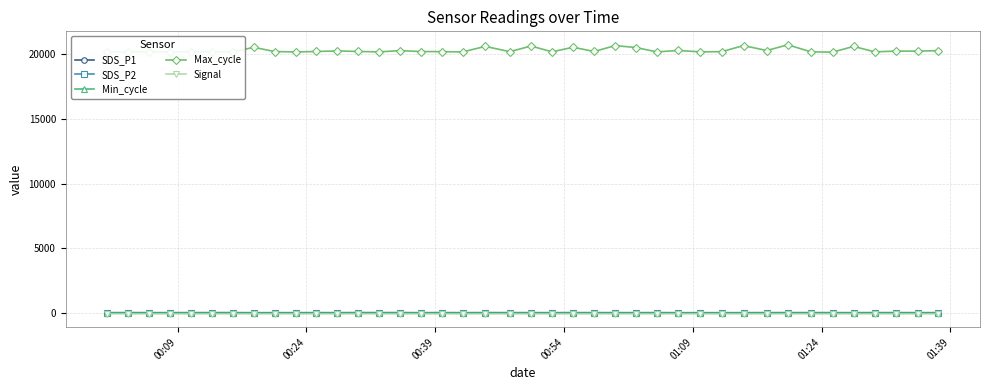

Which series has the largest range (max minus min)?

Max_cycle